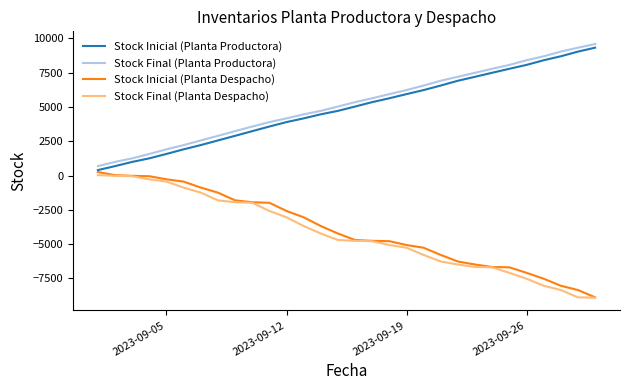

What is the lowest value of the Stock Final (Planta Despacho) series?

-8907